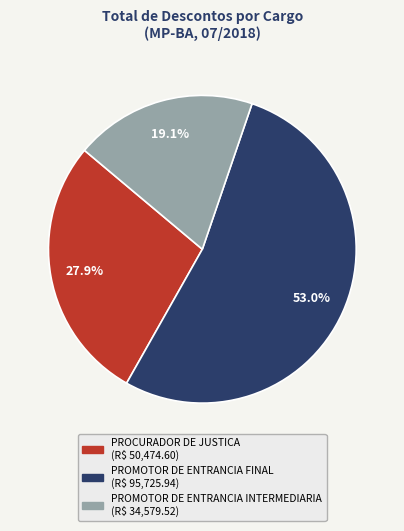

Does PROMOTOR DE ENTRANCIA FINAL represent more than half of the total?

Yes